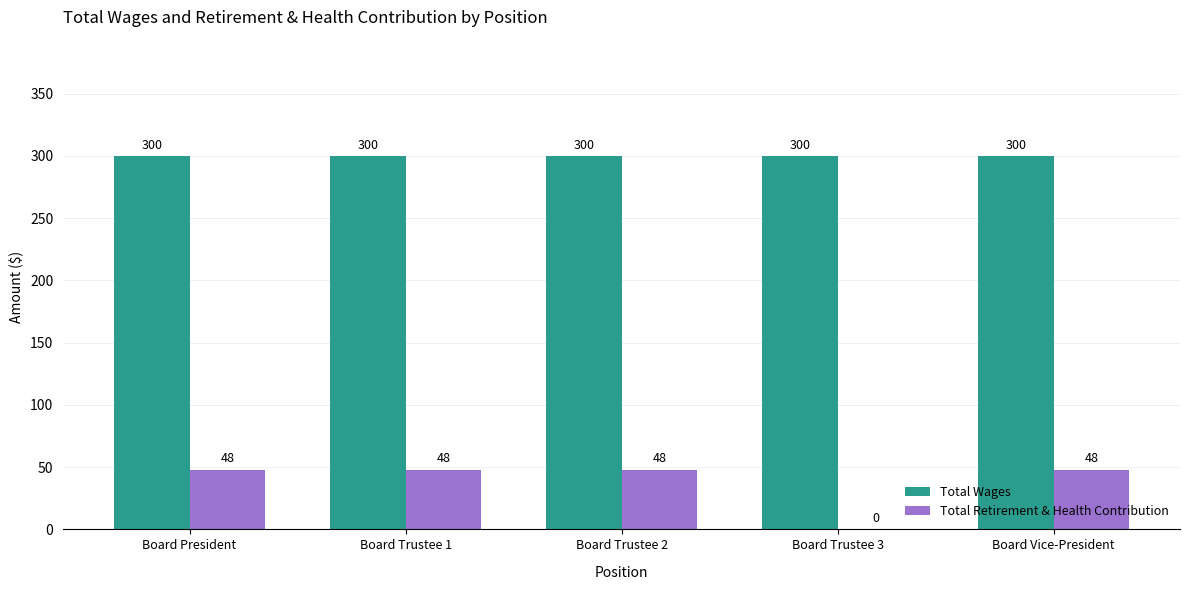

Which series changed the most between Board Trustee 2 and Board Trustee 3?

Total Retirement & Health Contribution